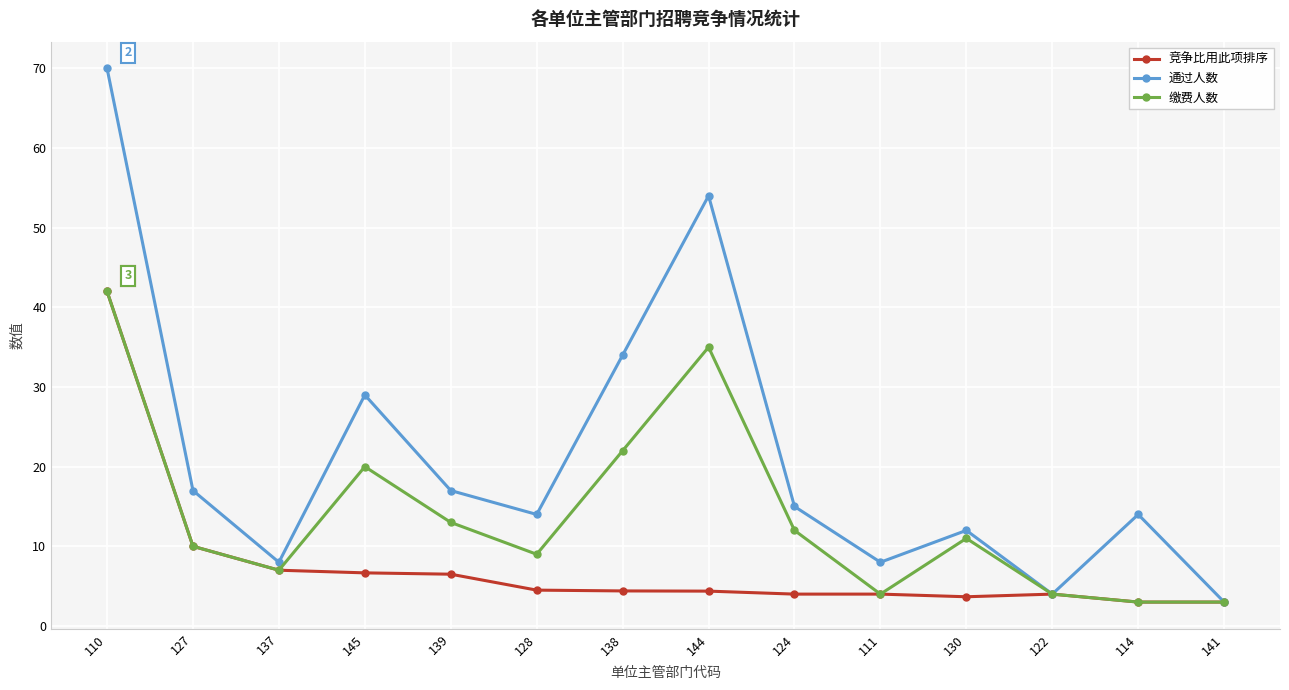

How many interior local peaks does the 通过人数 series have?

4